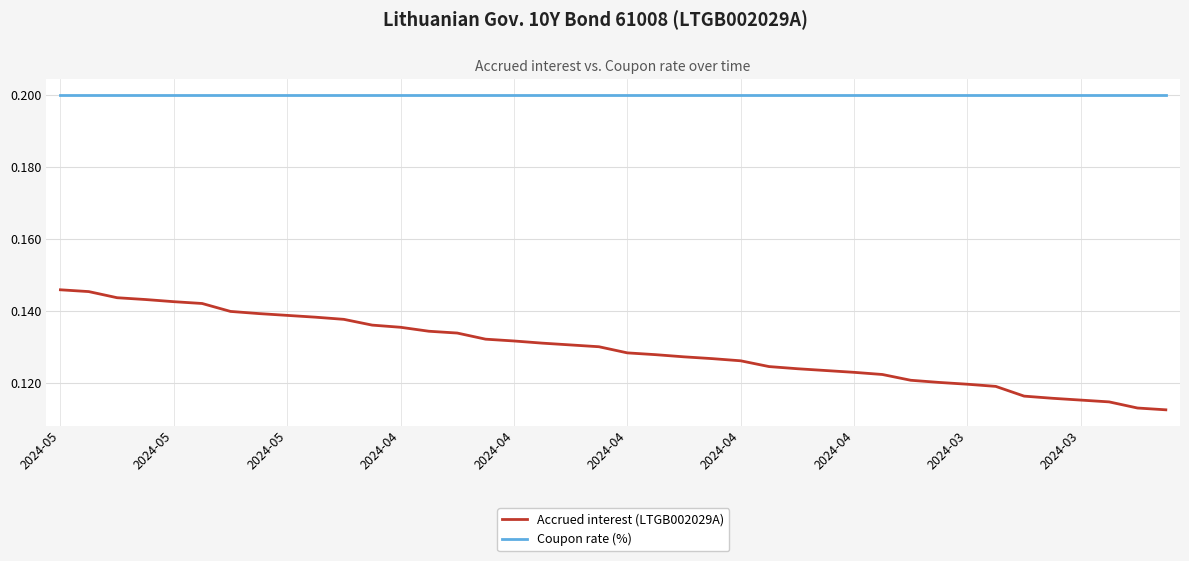

What is the maximum value shown in the chart?

0.2